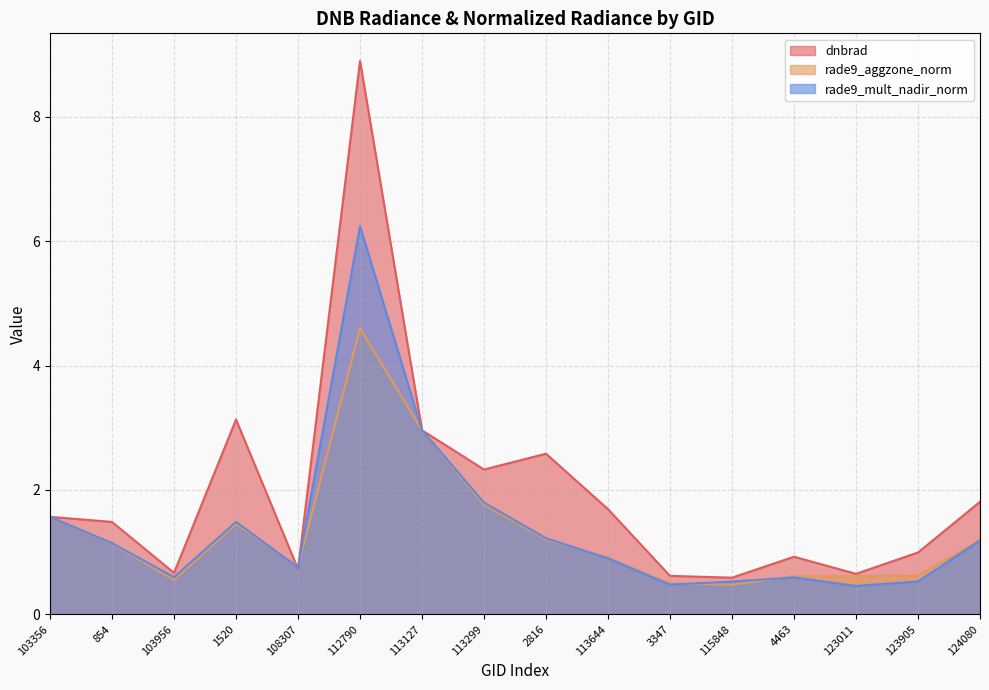

How many interior local valleys does the rade9_aggzone_norm series have?

3